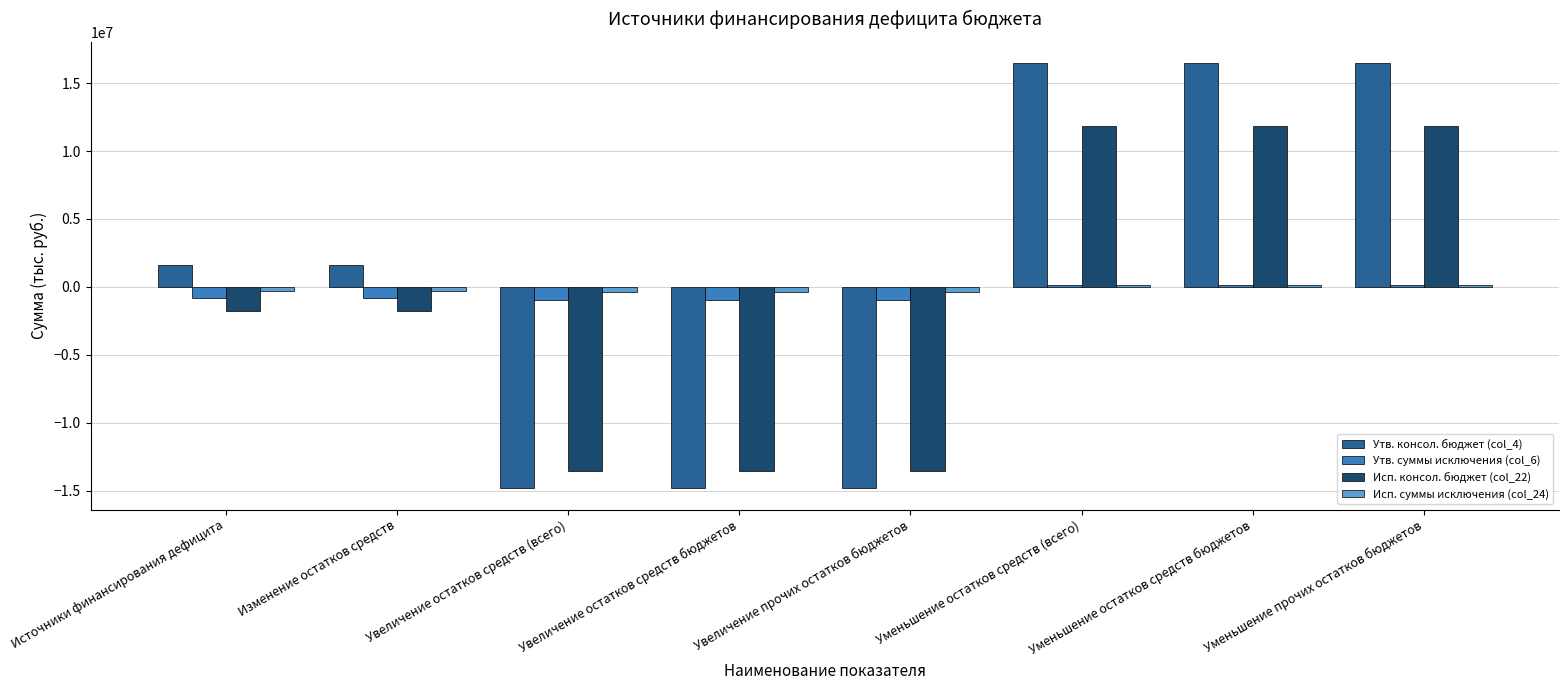

What is the minimum value shown in the chart?

-14836500.0